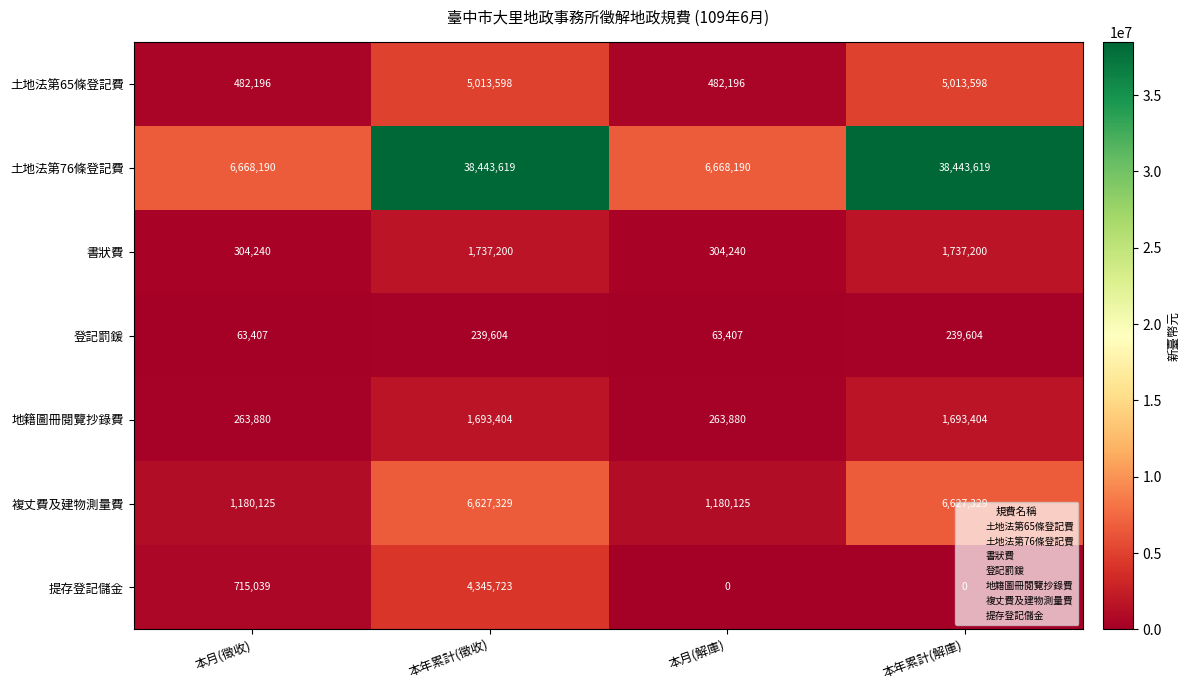

What is the difference between the maximum and second lowest values in the 登記罰鍰 series?

176197